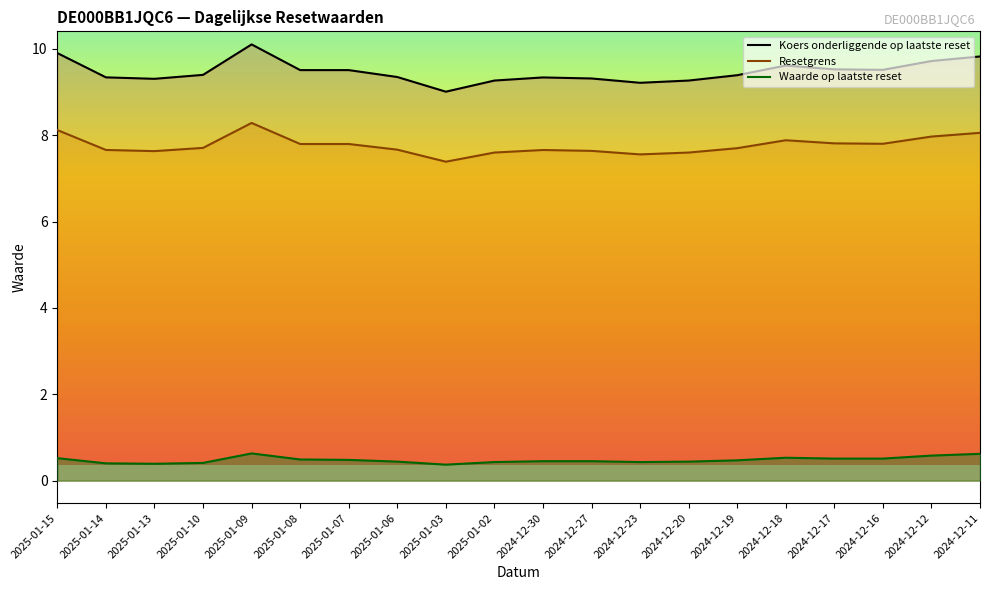

What is the value of the Waarde op laatste reset point at the 17th from the left?

0.5